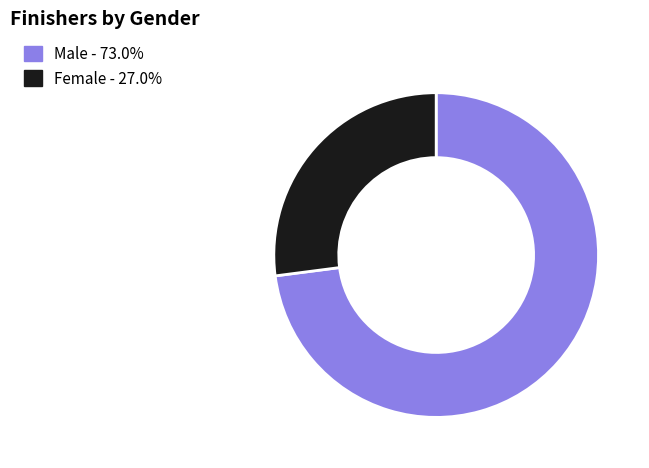

Does Male represent more than half of the total?

Yes